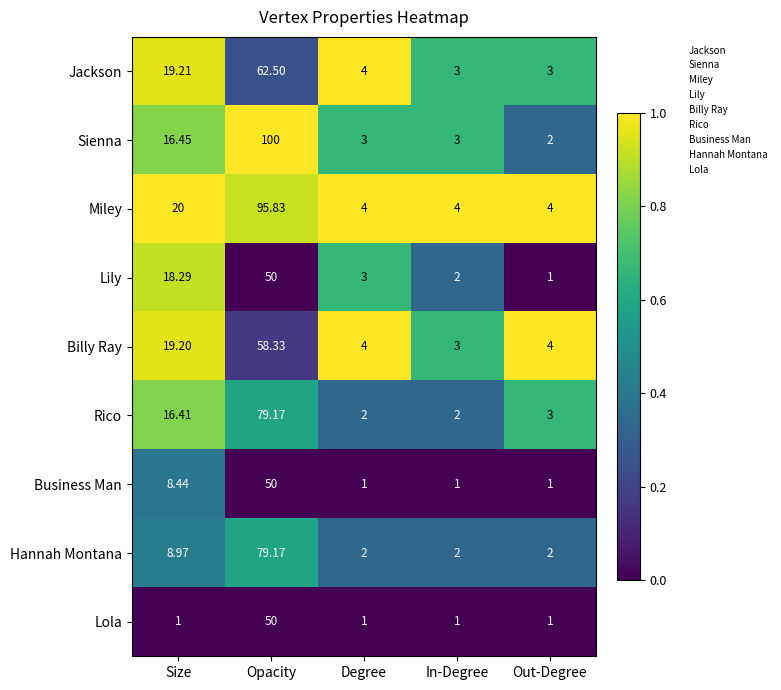

Which series has the widest spread of values?

Sienna